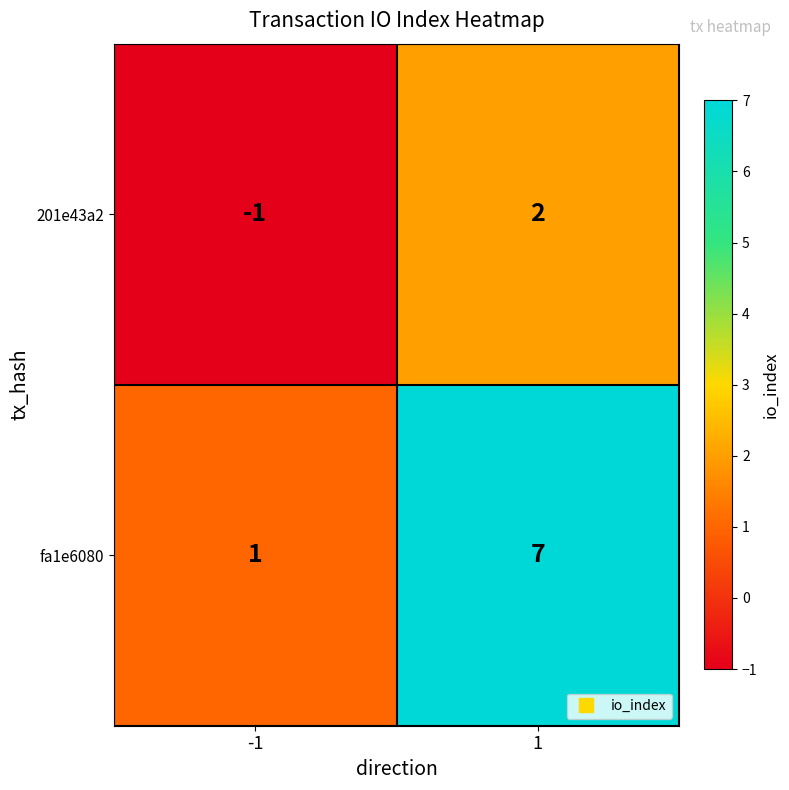

How many series are shown in this chart?

2